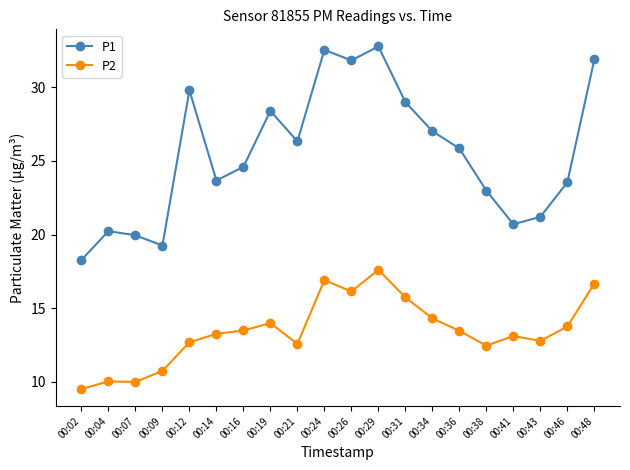

How many distinct data groups are displayed?

2